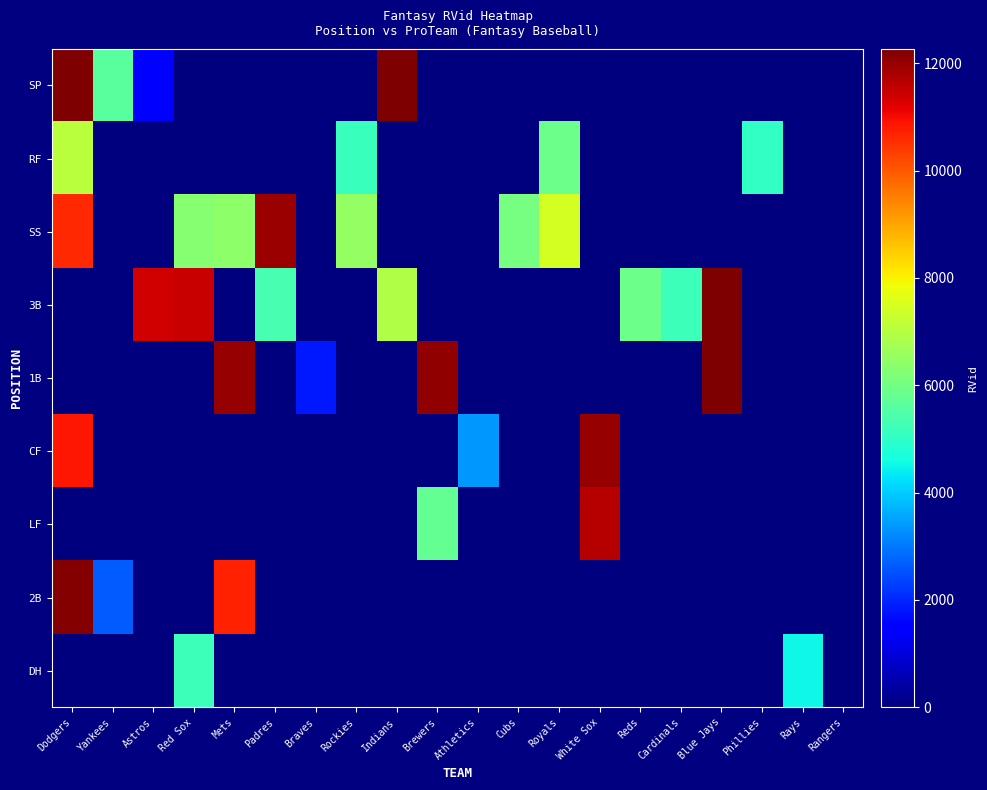

At how many categories does at least one series exceed 1523?

19